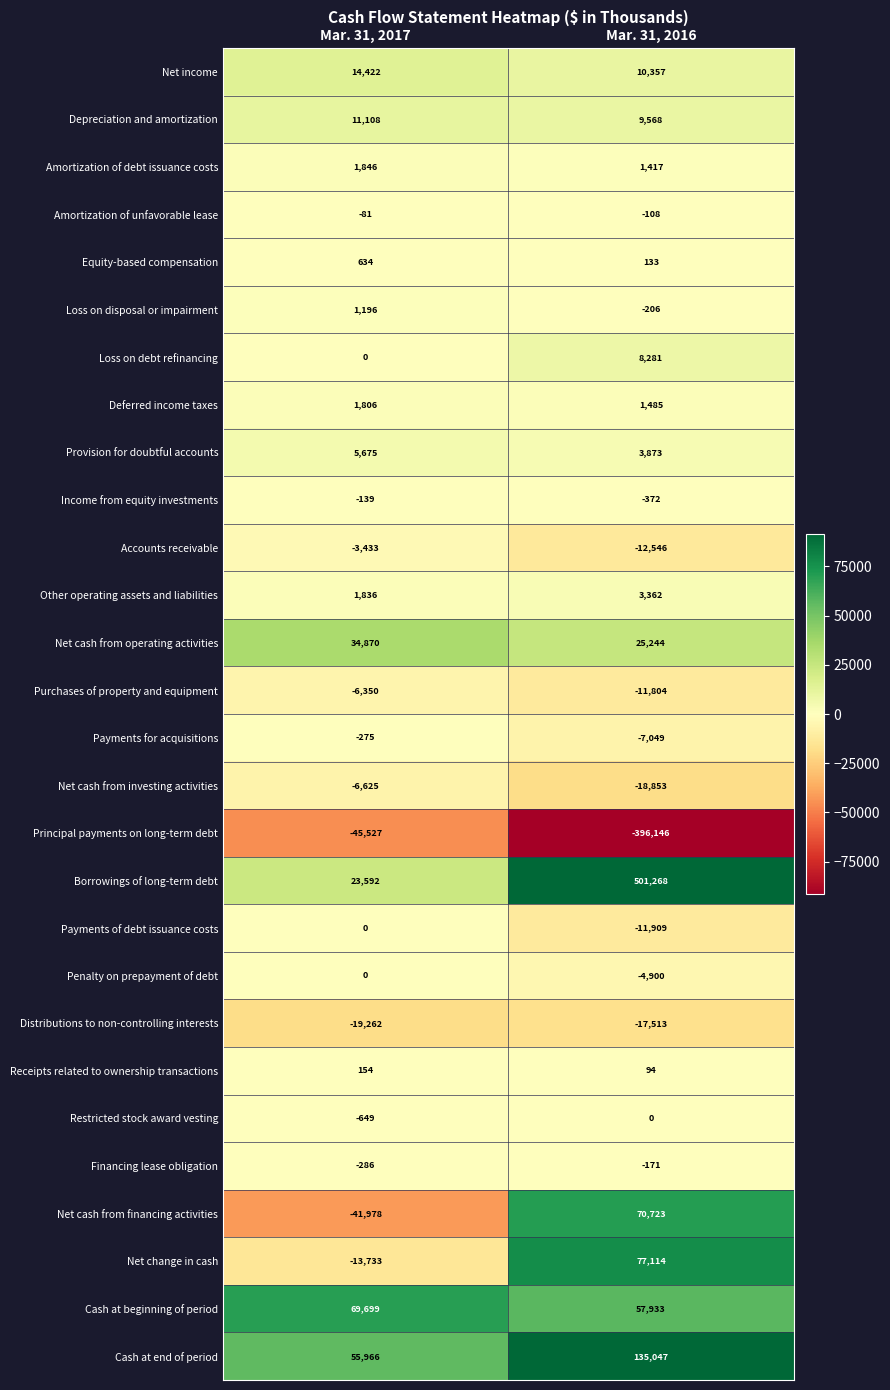

What is the smallest value displayed?

-396146